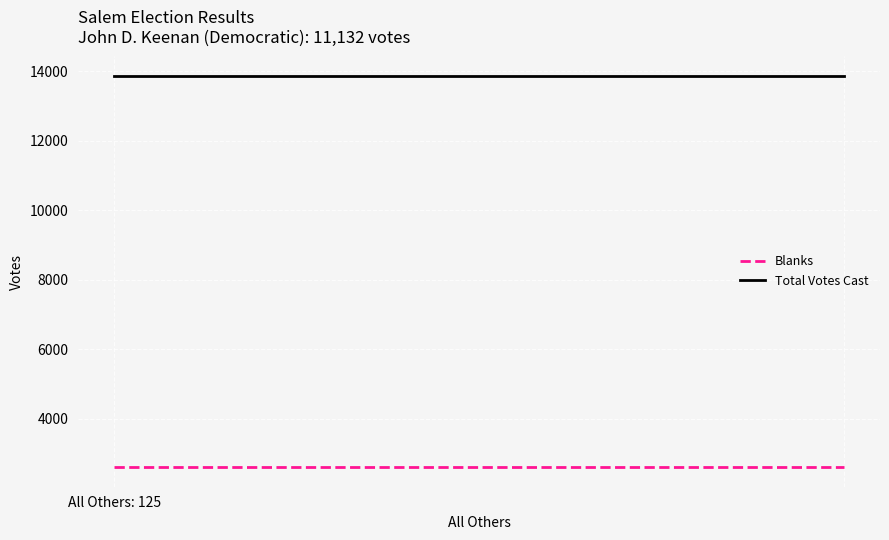

Rank the categories by Blanks value from highest to lowest.

All Others: 125, 1